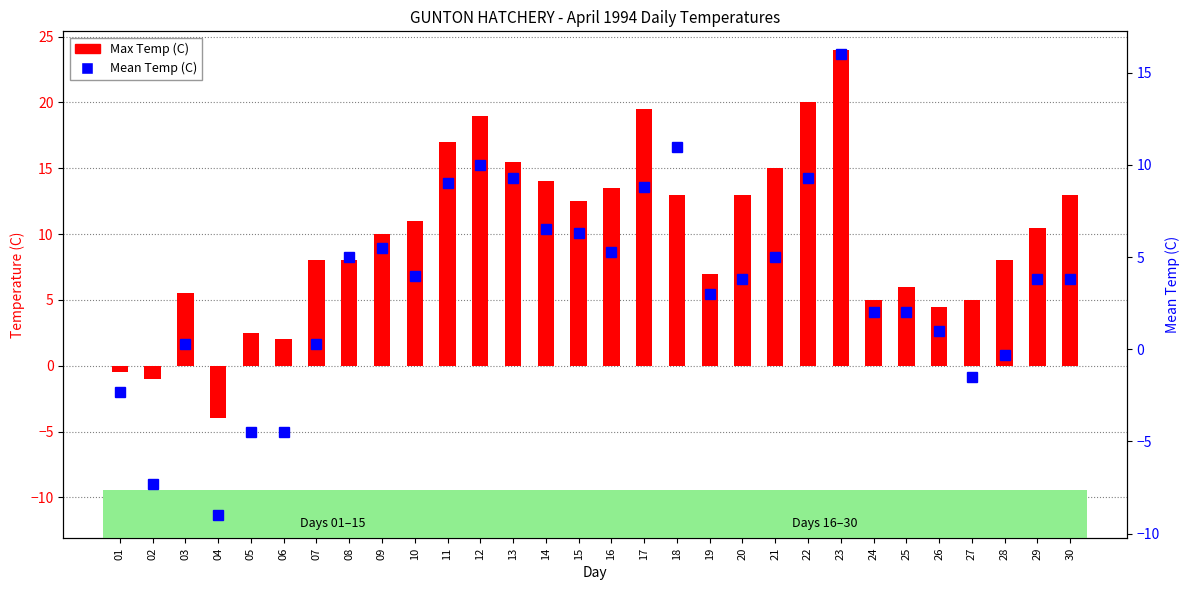

Is it true that Mean Temp (C) equals 5.3 at 16?

True